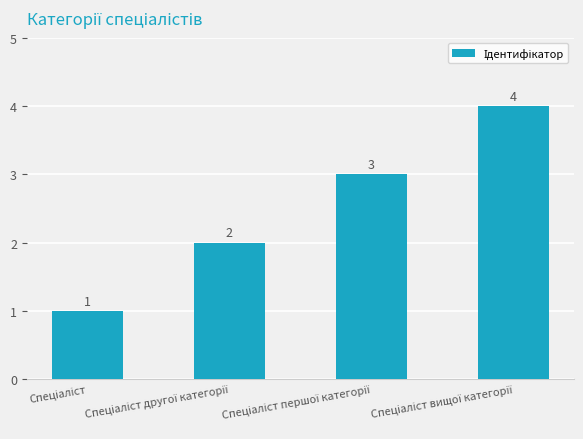

What is the maximum value shown in the chart?

4